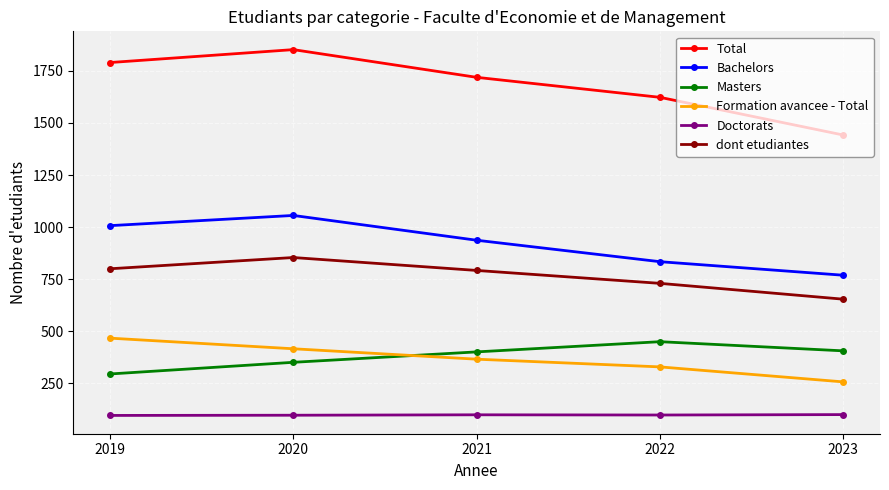

True or false: Formation avancee - Total and Total intersect in this chart.

False